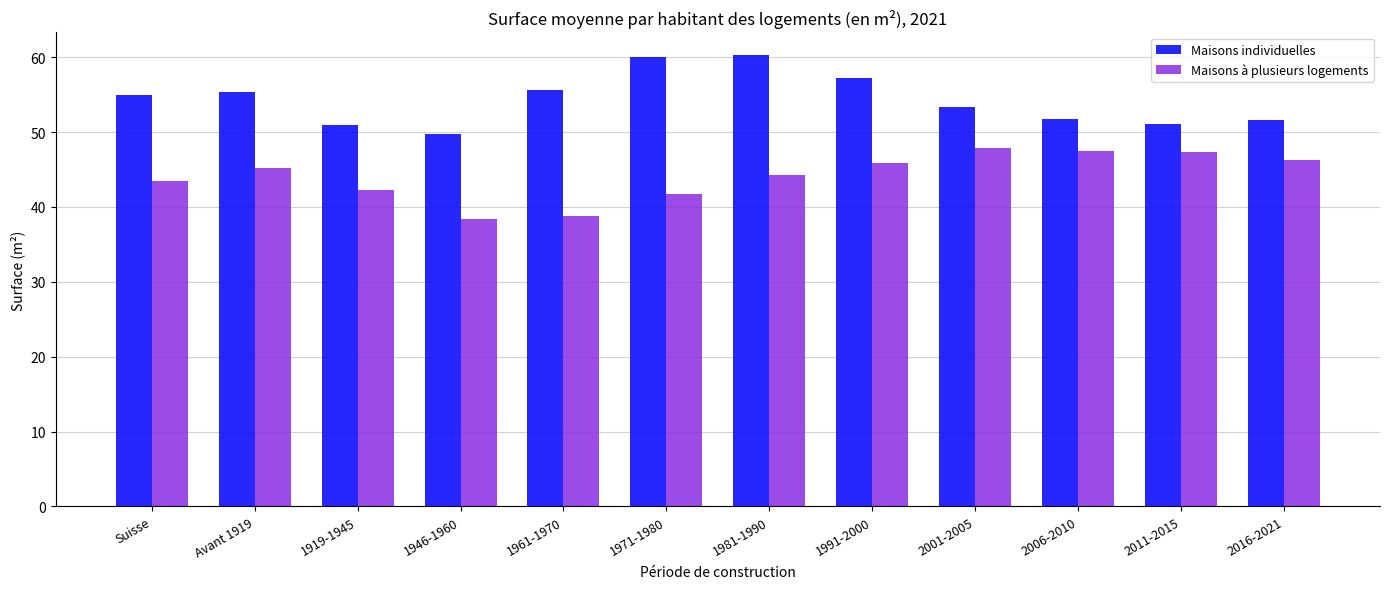

List the series in order of their peak value, lowest first.

Maisons à plusieurs logements, Maisons individuelles